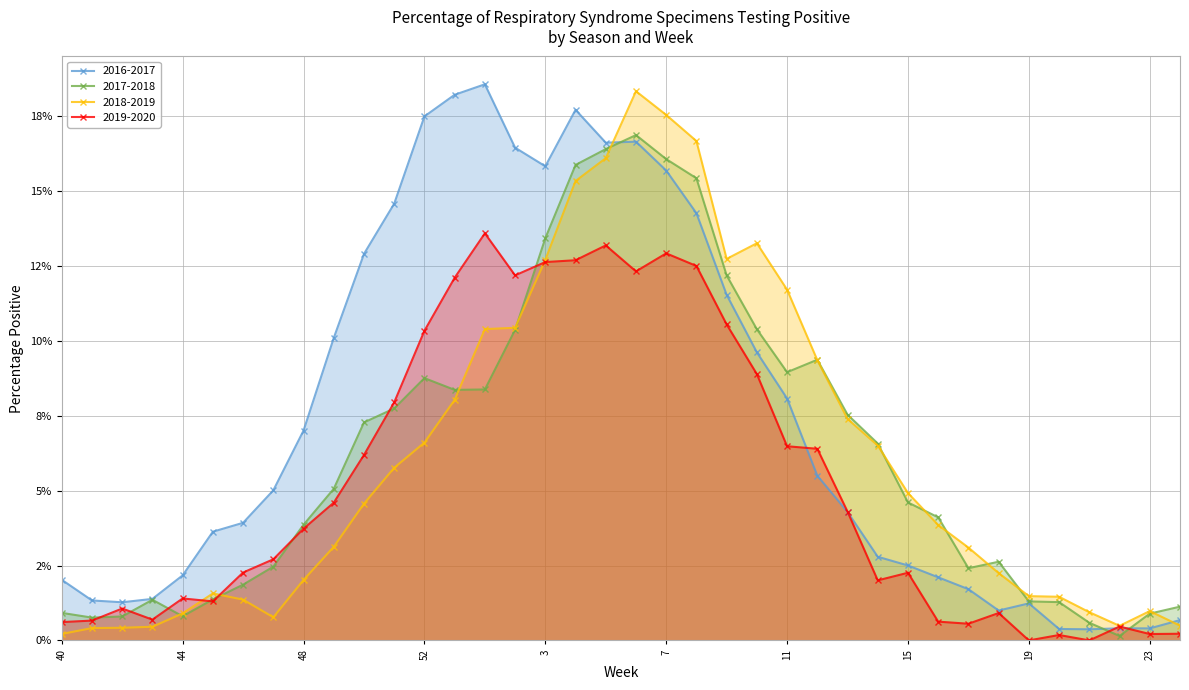

How many times do 2017-2018 and 2018-2019 cross each other?

12